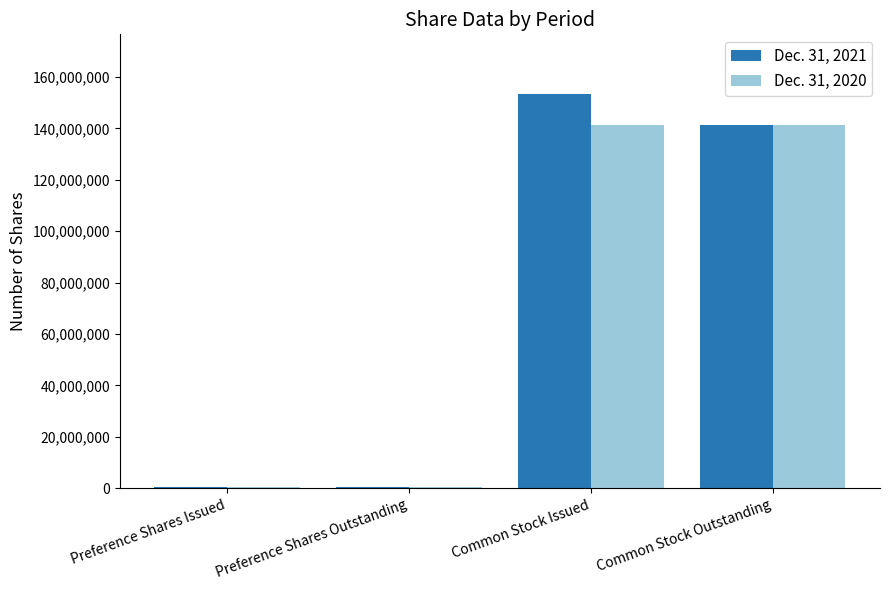

How many categories are shown in the chart?

4